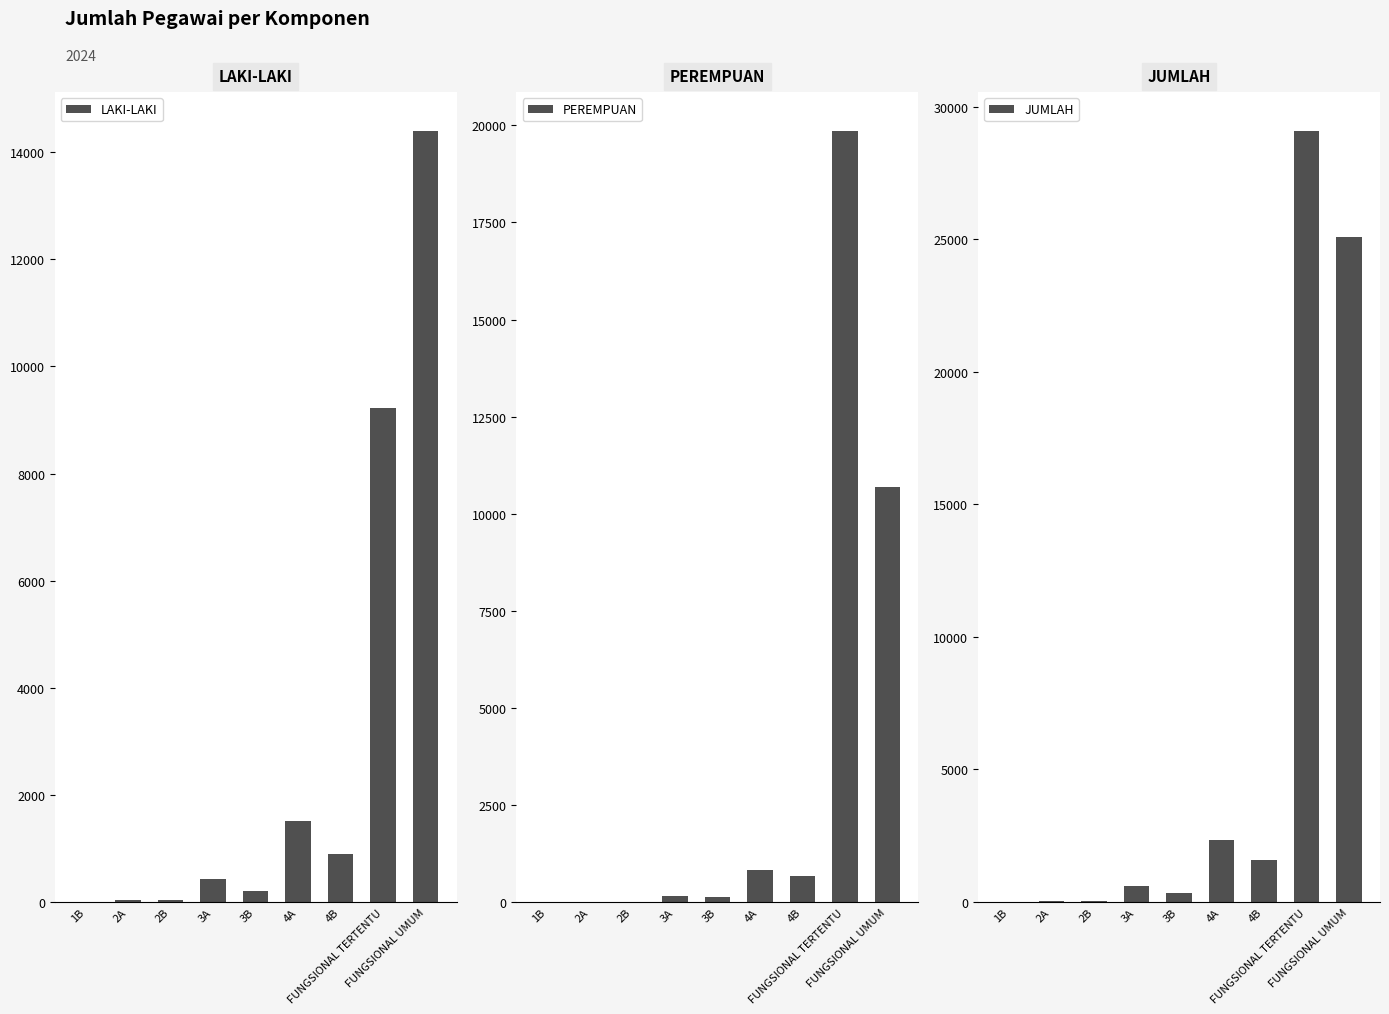

The value of LAKI-LAKI at 3B is 325. True or false?

False